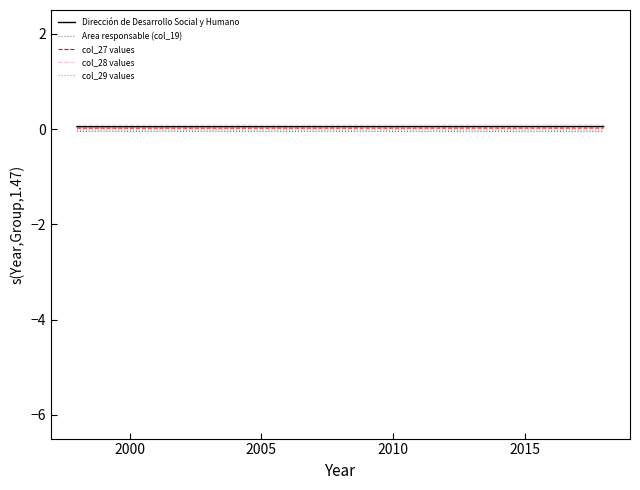

How many series are shown in this chart?

5